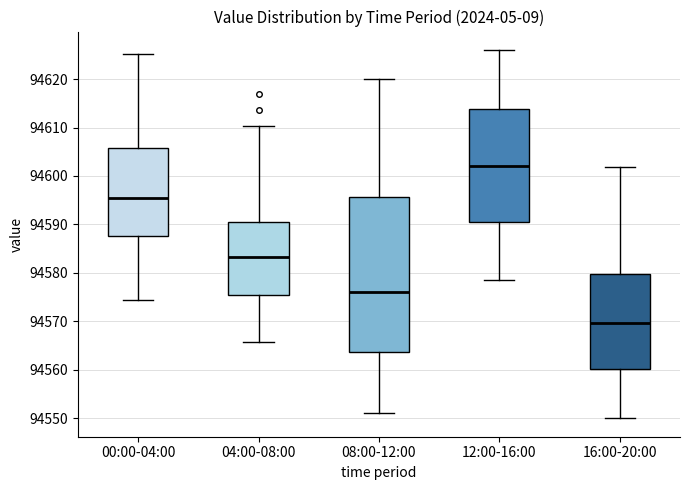

Reading left to right, read every box against the y-axis: the position of its median line, the range the box covers, and the ends of its whiskers. The values are not printed on the chart, so give them approximately, as read against the axis.

00:00-04:00: median 94595, box 94588 to 94606, whiskers 94574 to 94625
04:00-08:00: median 94583, box 94576 to 94591, whiskers 94566 to 94610
08:00-12:00: median 94576, box 94564 to 94596, whiskers 94551 to 94620
12:00-16:00: median 94602, box 94591 to 94614, whiskers 94579 to 94626
16:00-20:00: median 94570, box 94560 to 94580, whiskers 94550 to 94602